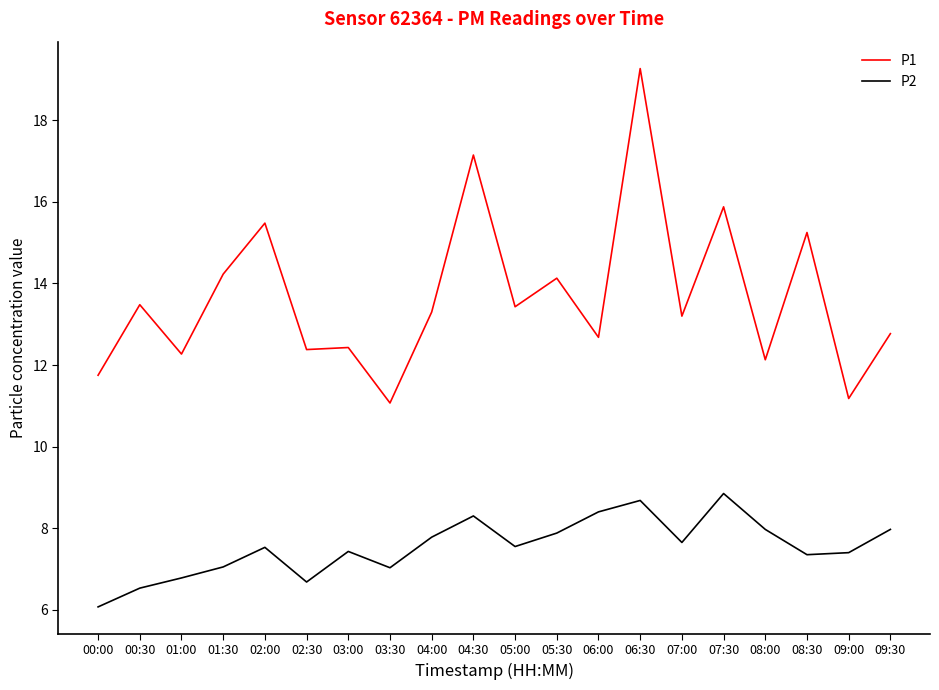

True or false: P2 has a value of 10.1 at 02:00.

False